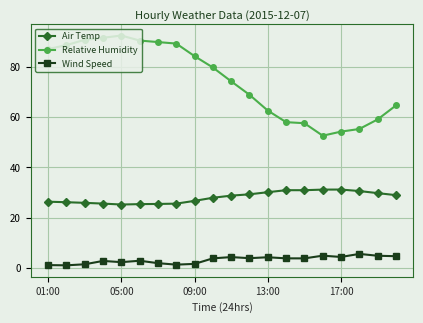

True or false: Relative Humidity and Air Temp cross at least once.

False